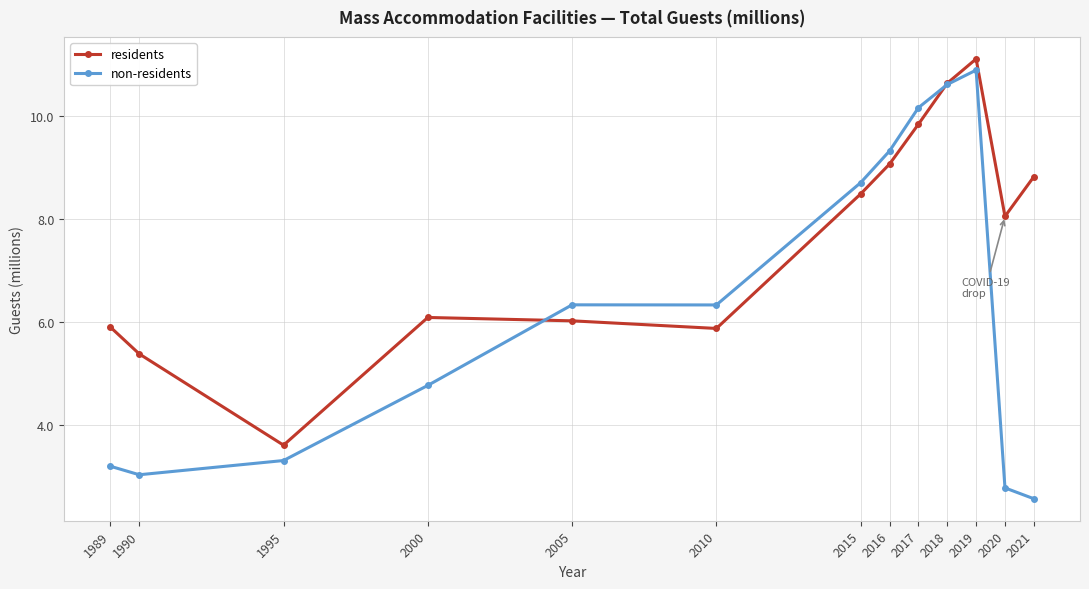

What is the difference between the second highest and minimum values in the residents series?

7.0